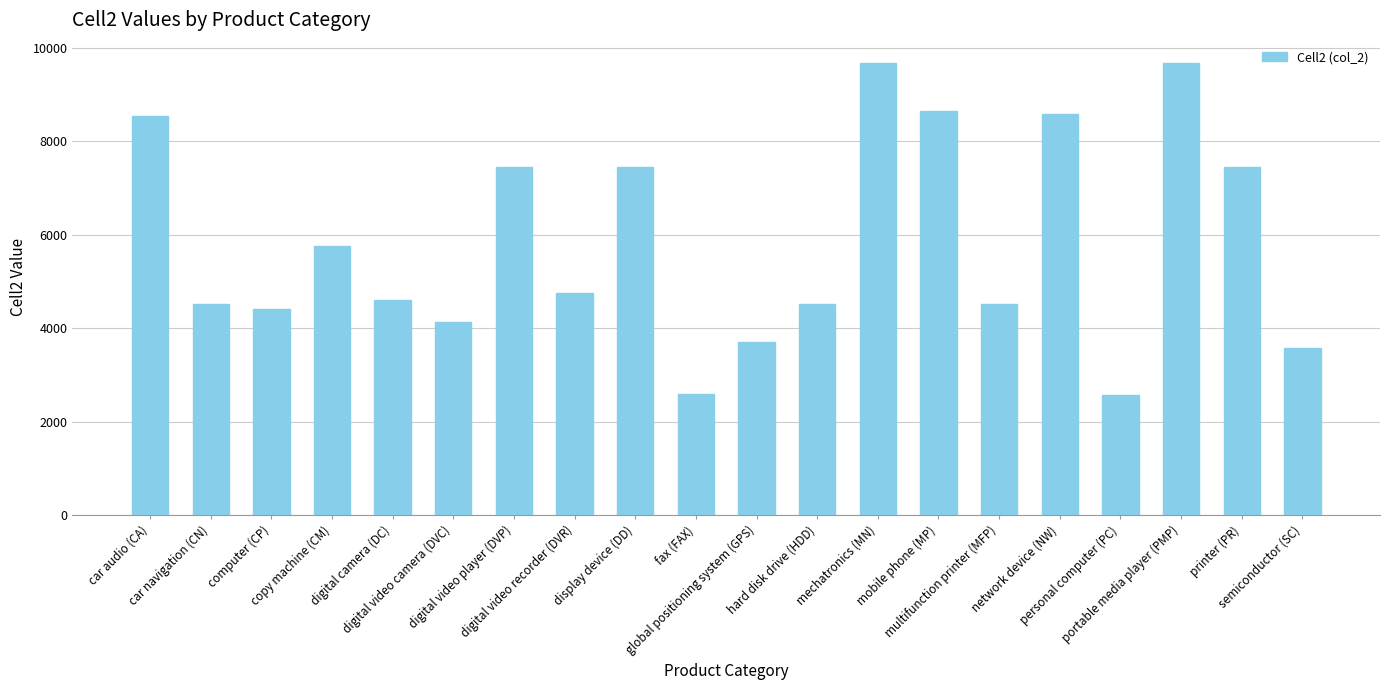

At which label is the value closest to 6129?

copy machine (CM)